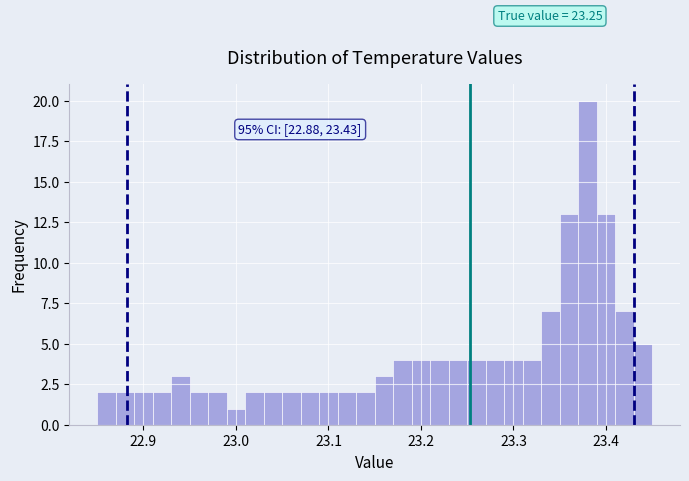

Around what value on the x-axis is the tallest bar? Give the approximate position of its centre, as read against the axis.

23.38